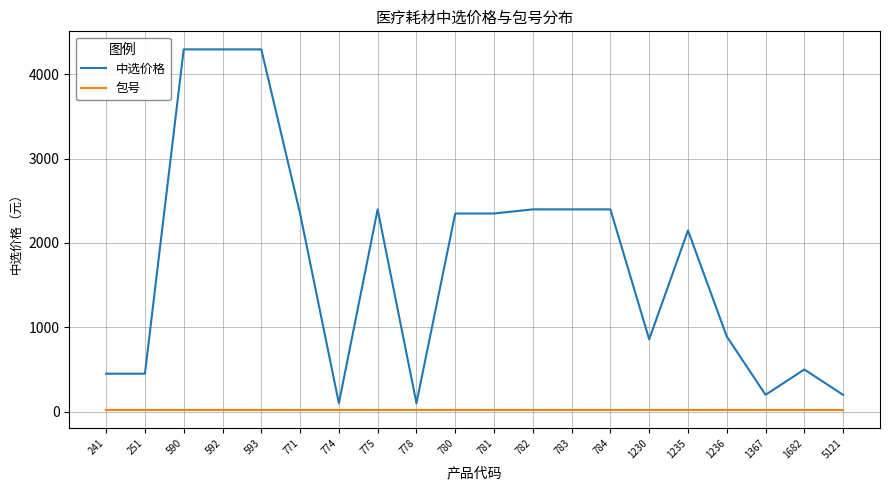

Rank the series by their maximum value, from highest to lowest.

中选价格, 包号